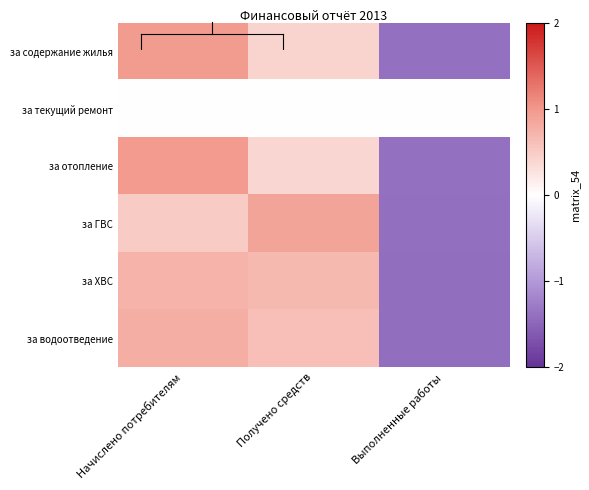

List the series in order of their peak value, lowest first.

за текущий ремонт, за ХВС, за водоотведение, за ГВС, за содержание жилья, за отопление